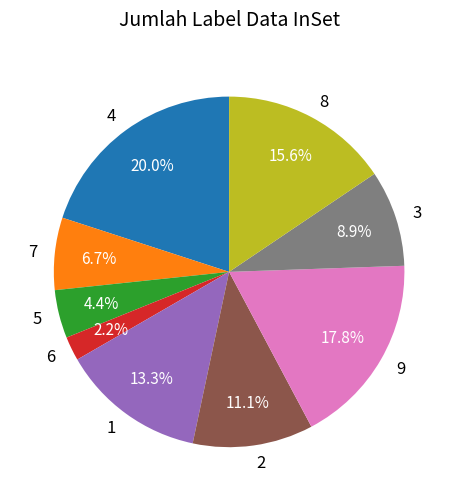

Approximately how many times larger is the value at 3 compared to 2?

0.8